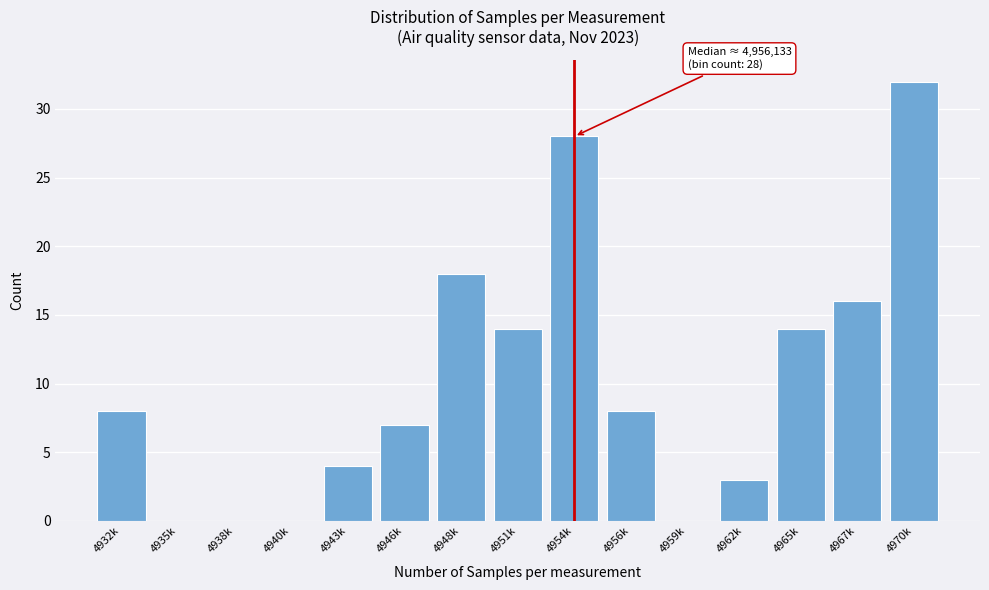

Reading left to right, transcribe all the data shown in this chart.

4932k=8	4935k=0	4938k=0	4940k=0	4943k=4	4946k=7	4948k=18	4951k=14	4954k=28	4956k=8	4959k=0	4962k=3	4965k=14	4967k=16	4970k=32